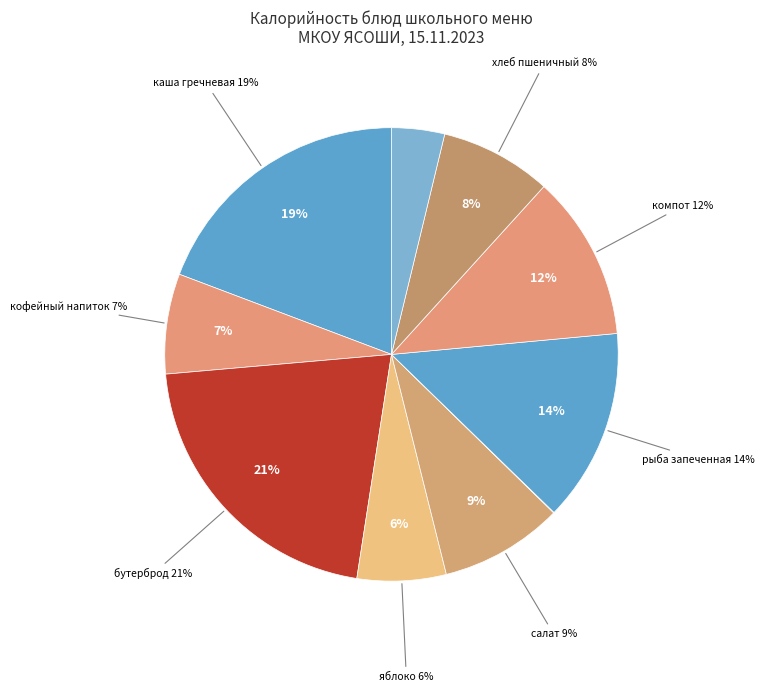

Is закуска the majority of the pie?

No